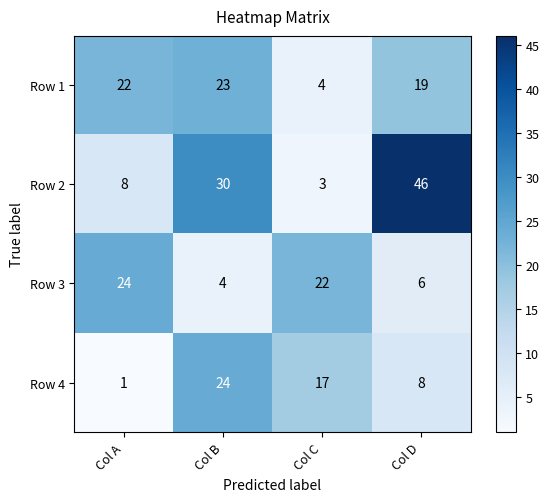

Where is Row 2 nearest to the value 24?

Col B